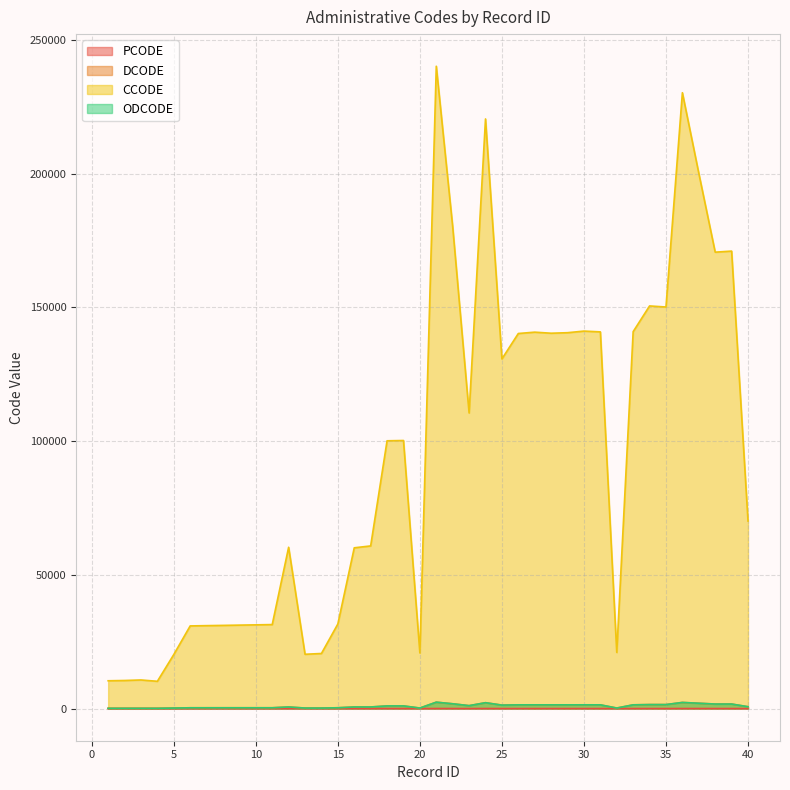

Is it true that ODCODE equals 104 at 3?

True